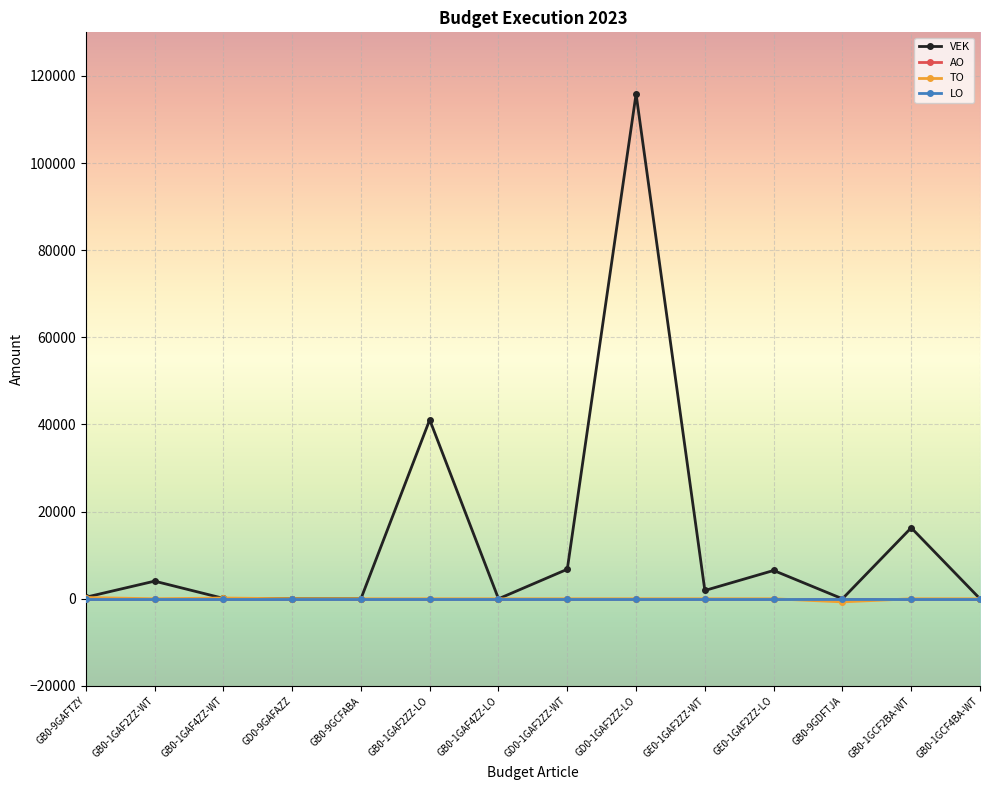

Does the chart have visible grid lines?

Yes